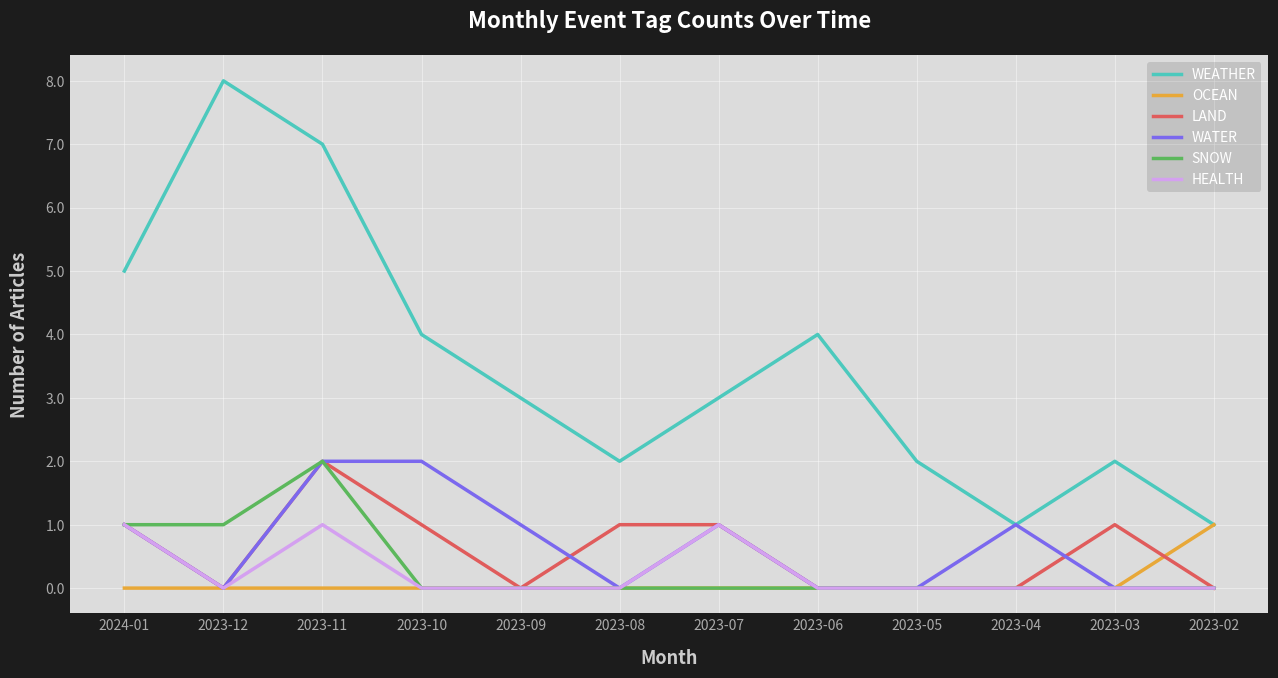

What position from the right is 2023-08?

7